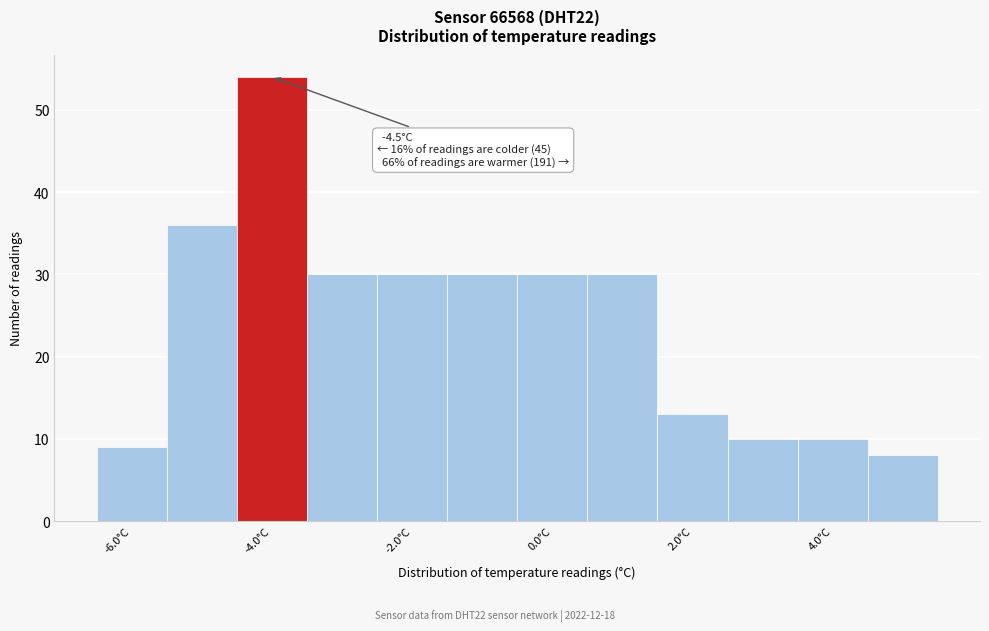

Which range on the x-axis has the tallest bar?

-4.5 to -3.5